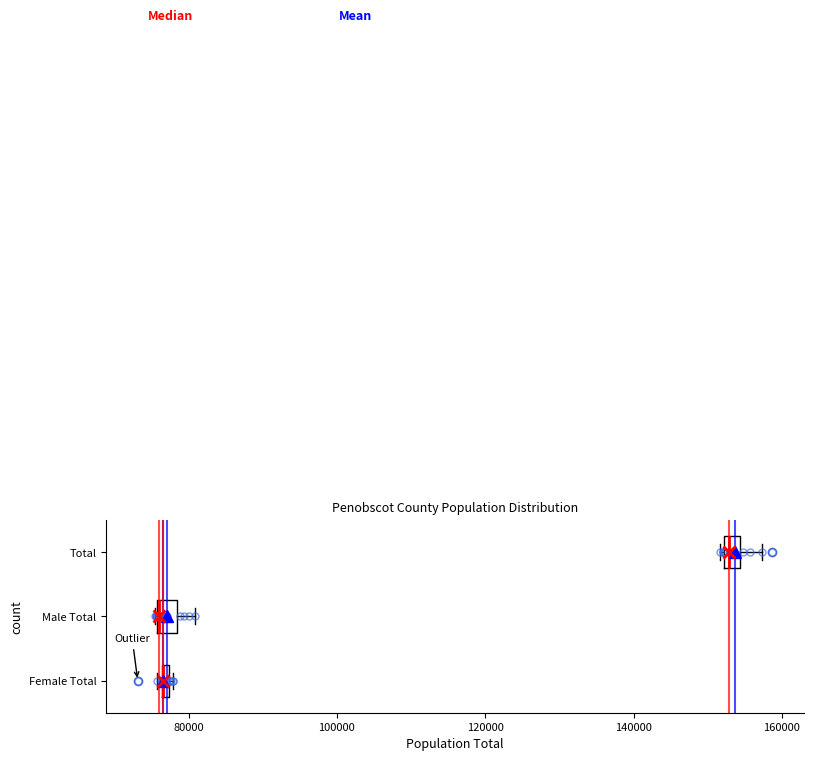

Where is the left edge of the box for Male Total on the x-axis? The values are not printed on the chart, so give them approximately, as read against the axis.

76000